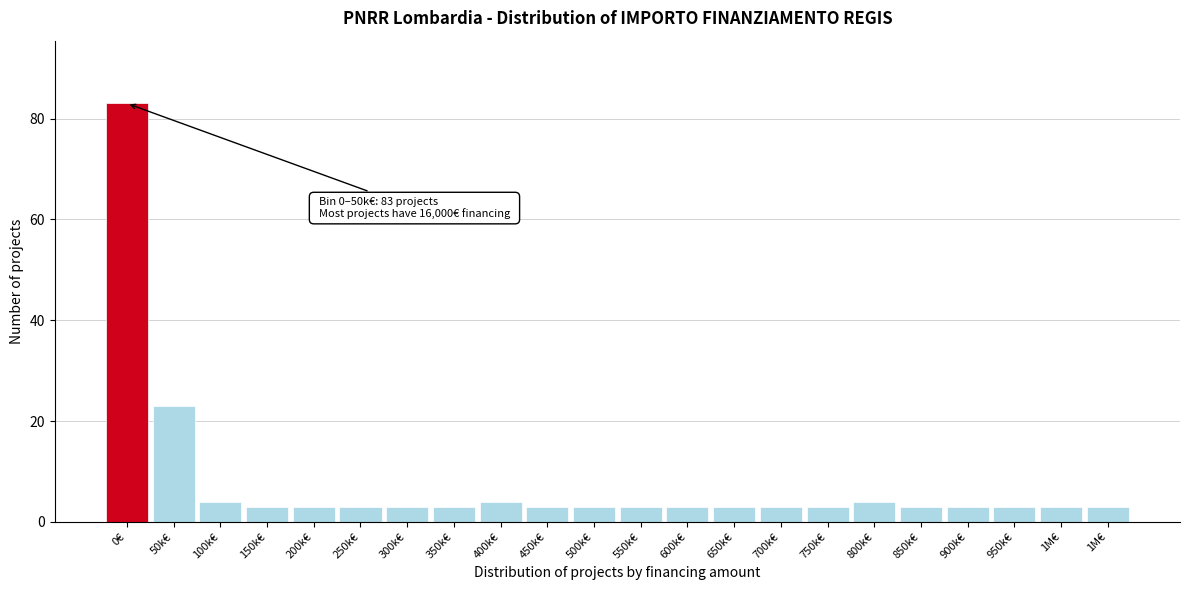

How many bars are there in total?

22